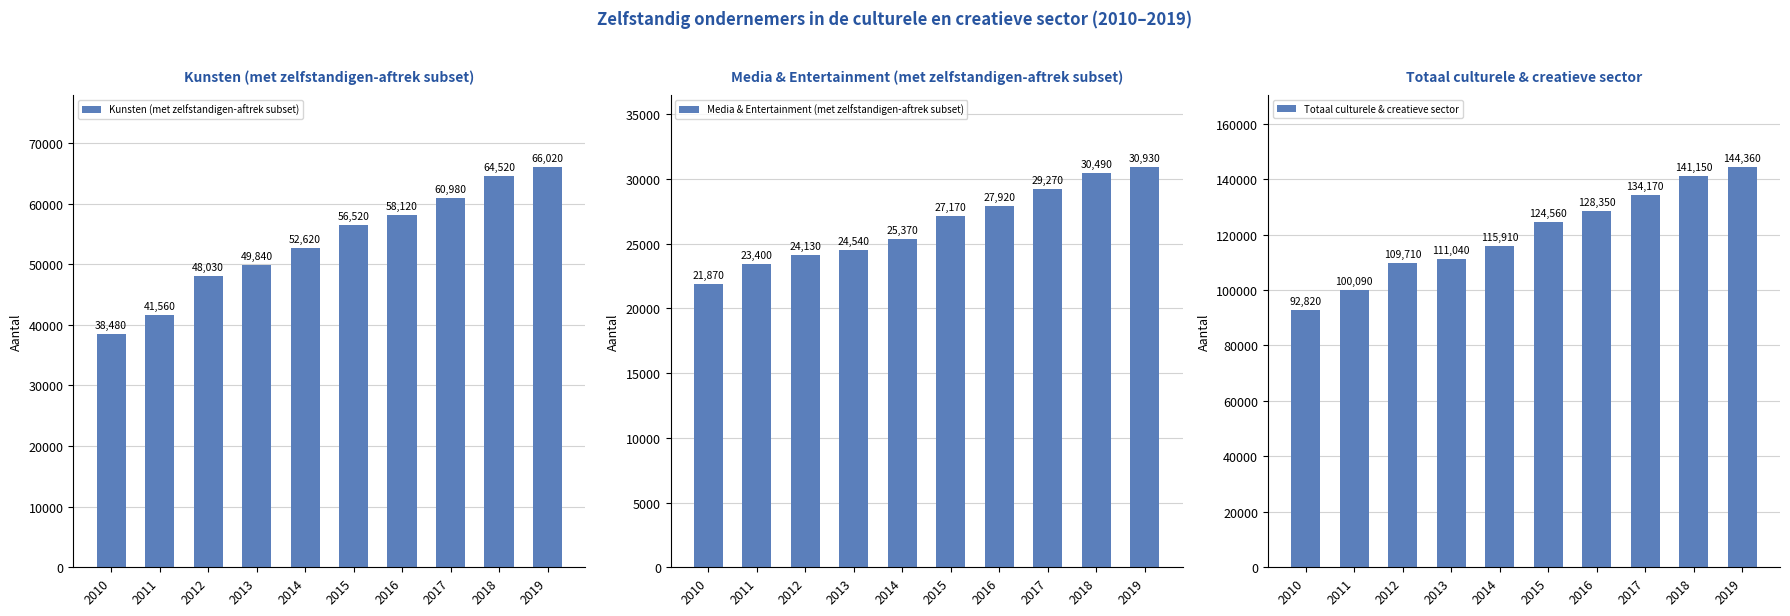

Reading left to right, what are all the values shown in this chart?

Kunsten (met zelfstandigen-aftrek subset): 2010=38480	2011=41560	2012=48030	2013=49840	2014=52620	2015=56520	2016=58120	2017=60980	2018=64520	2019=66020
Media & Entertainment (met zelfstandigen-aftrek subset): 2010=21870	2011=23400	2012=24130	2013=24540	2014=25370	2015=27170	2016=27920	2017=29270	2018=30490	2019=30930
Totaal culturele & creatieve sector: 2010=92820	2011=100090	2012=109710	2013=111040	2014=115910	2015=124560	2016=128350	2017=134170	2018=141150	2019=144360